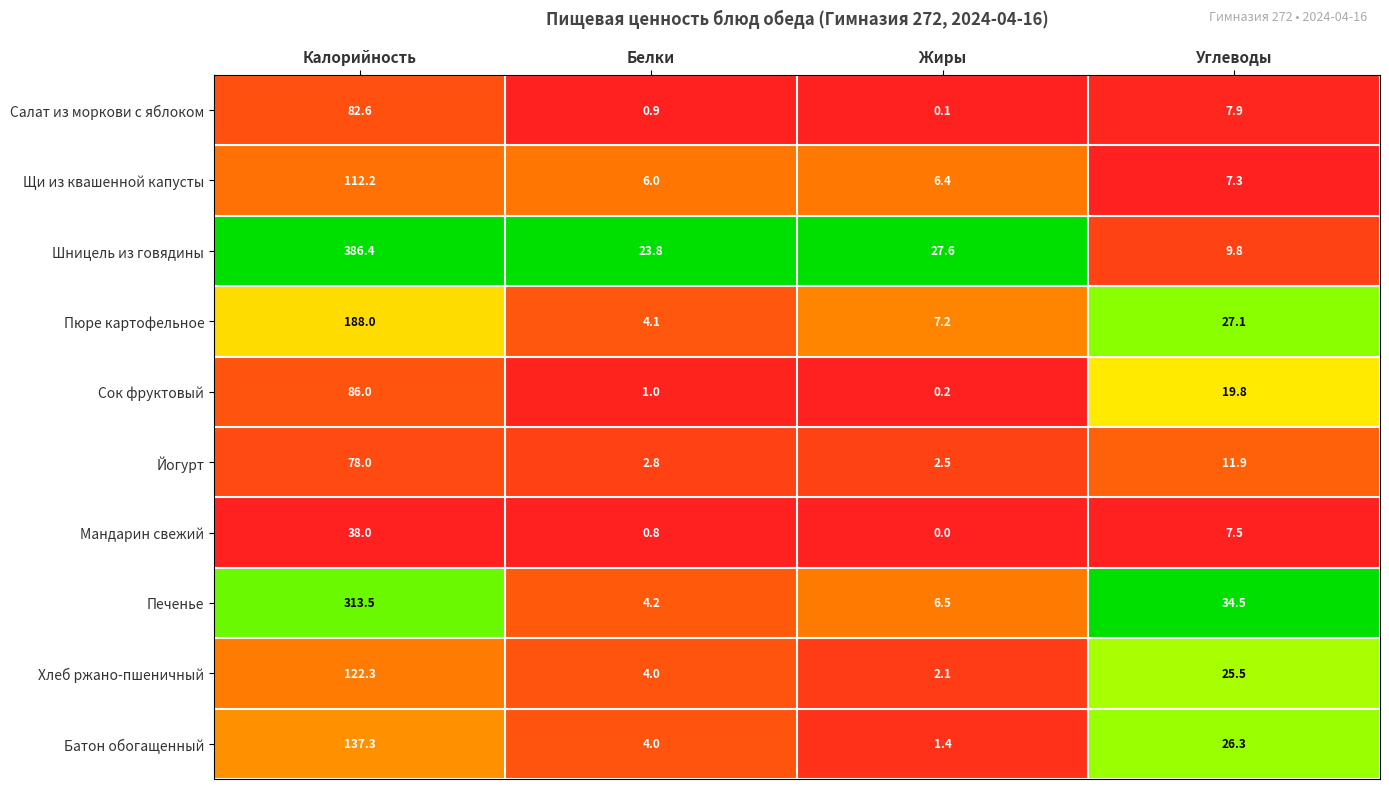

At which category does the chart reach its peak across all series?

Калорийность